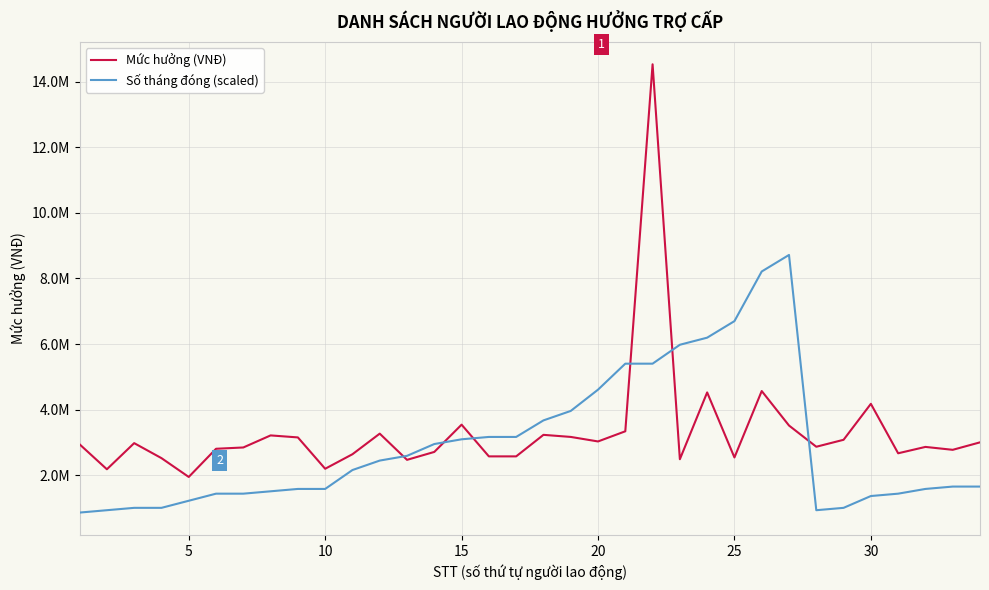

What are all the series names shown in the legend?

Mức hưởng (VNĐ), Số tháng đóng (scaled)